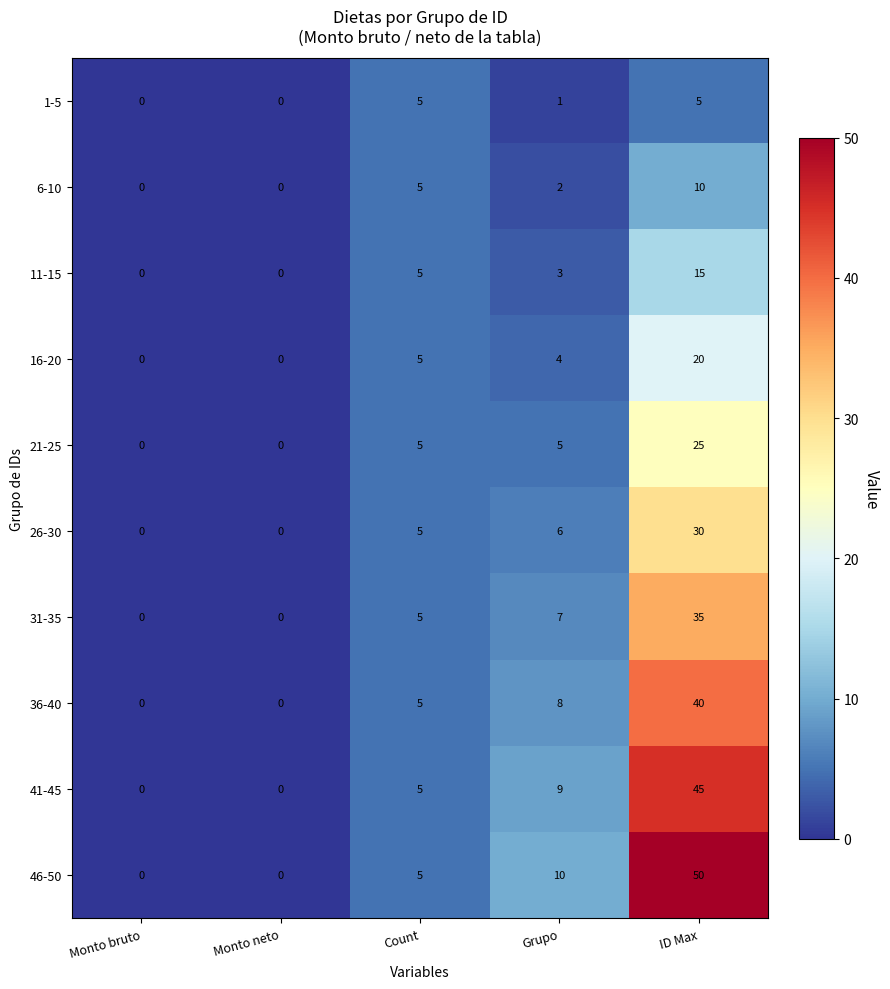

What is the approximate value of 41-45 at Grupo, to the nearest 10?

10